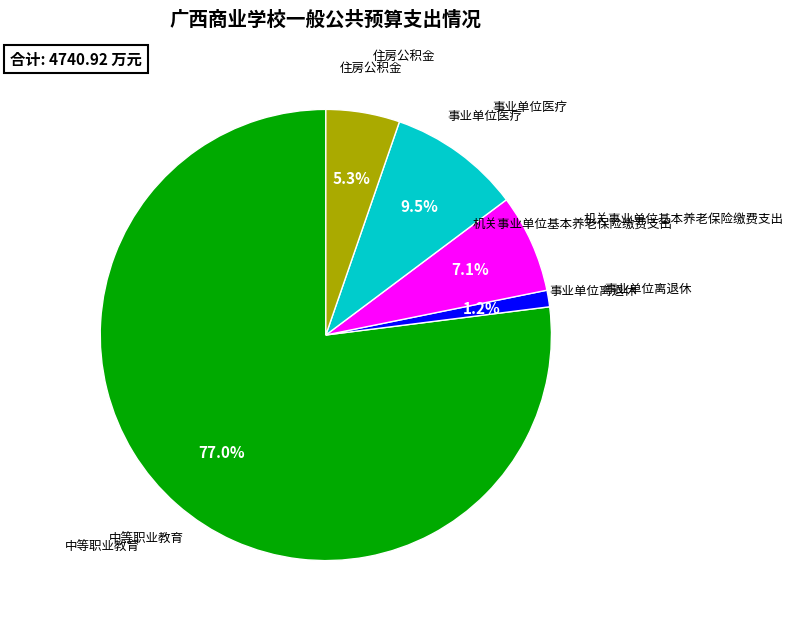

To the nearest percent, what is the combined percentage of 事业单位医疗 and 事业单位离退休?

11%